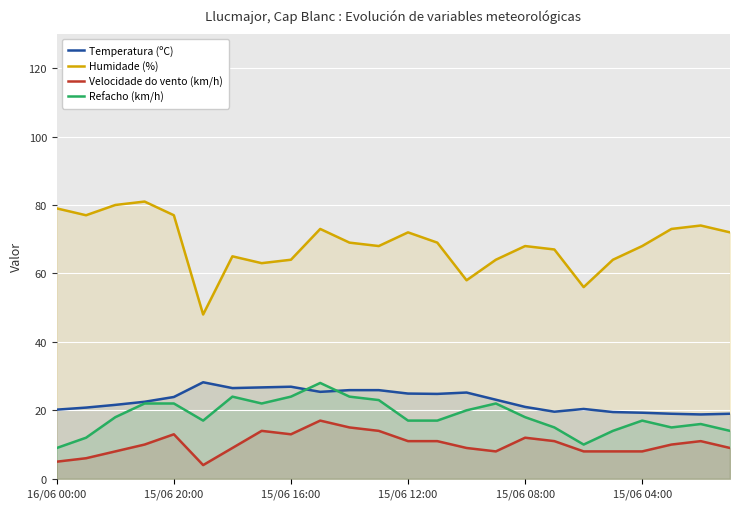

Which series has the largest total across all categories?

Humidade (%)